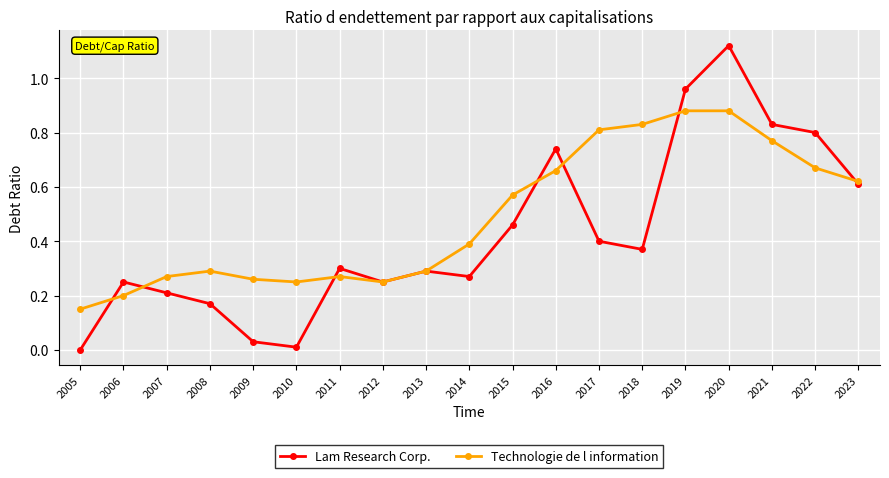

Rank the series by their average value, from lowest to highest.

Lam Research Corp., Technologie de l information